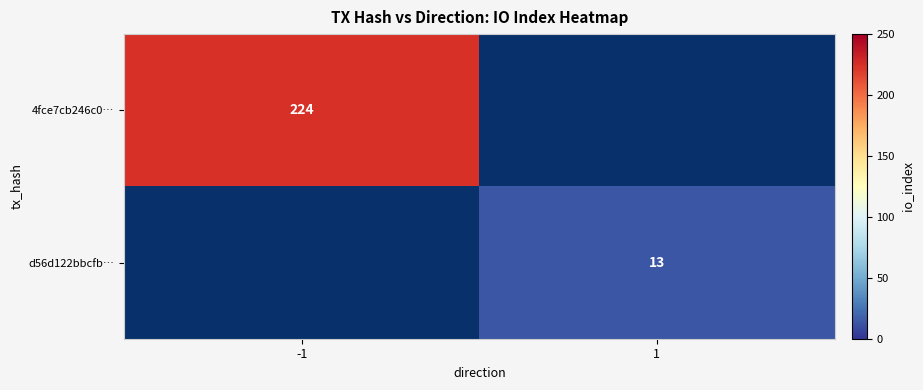

Count the number of categories in the chart.

2